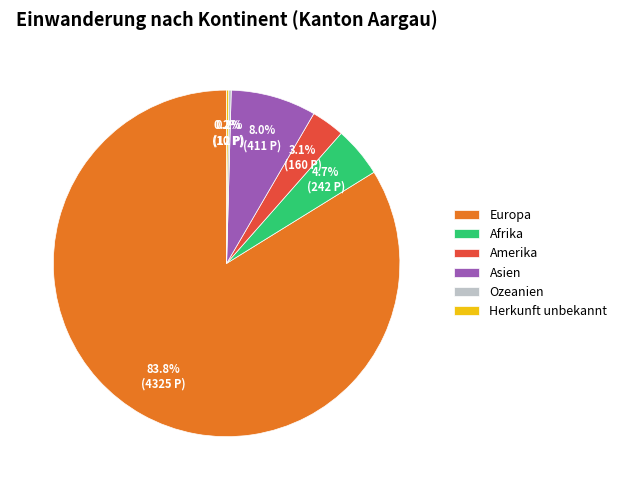

To the nearest percent, what is the difference between the largest and smallest slice percentages?

84%